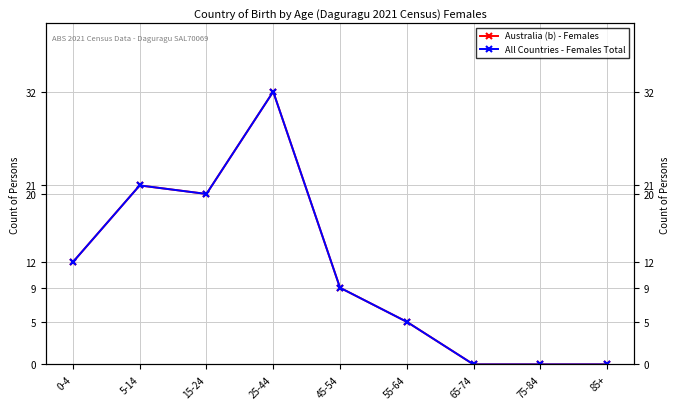

Is it true that All Countries - Females Total equals 32 at 5-14?

False